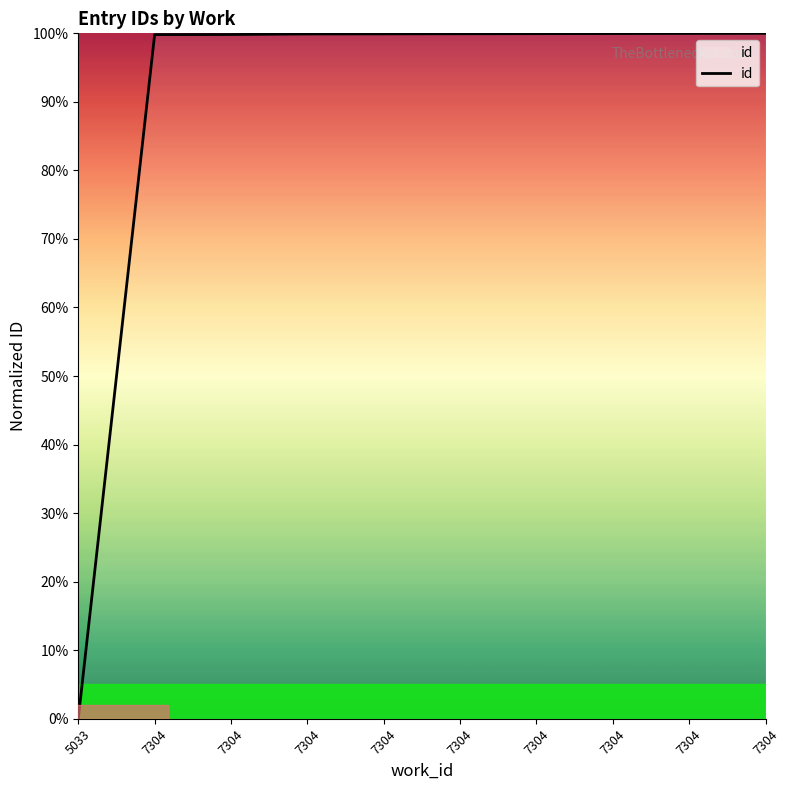

What is the difference between the second highest and second lowest values?

0.2